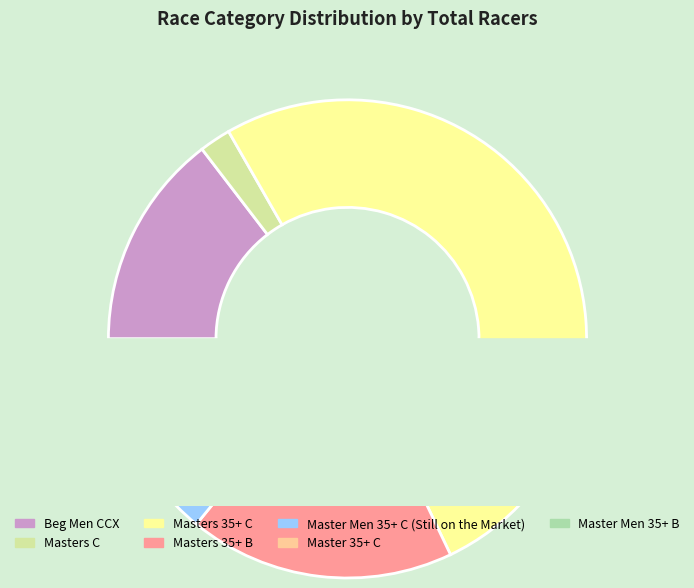

Which slice is the smallest?

Masters C